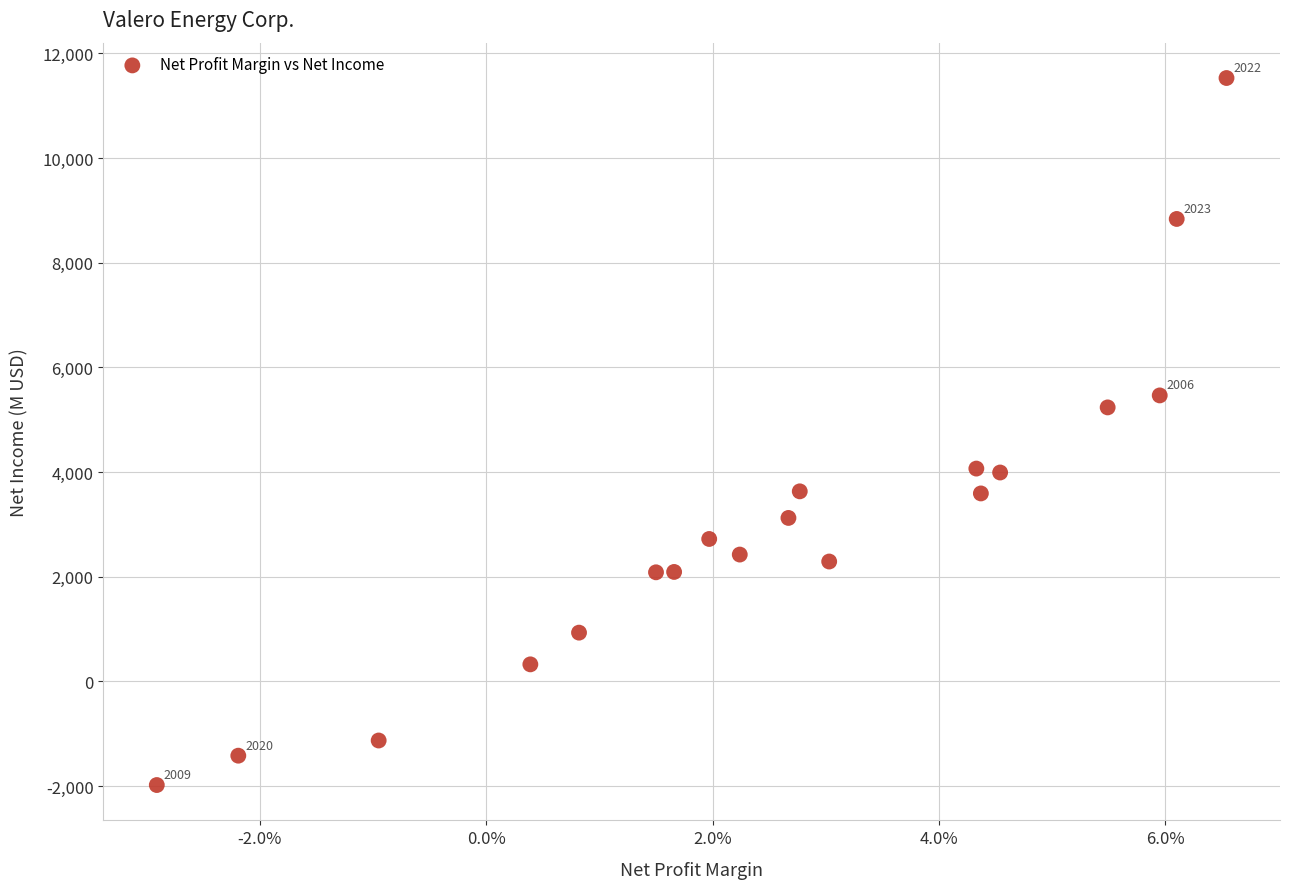

What Y value in the scatter plot is closest to 4773?

5234